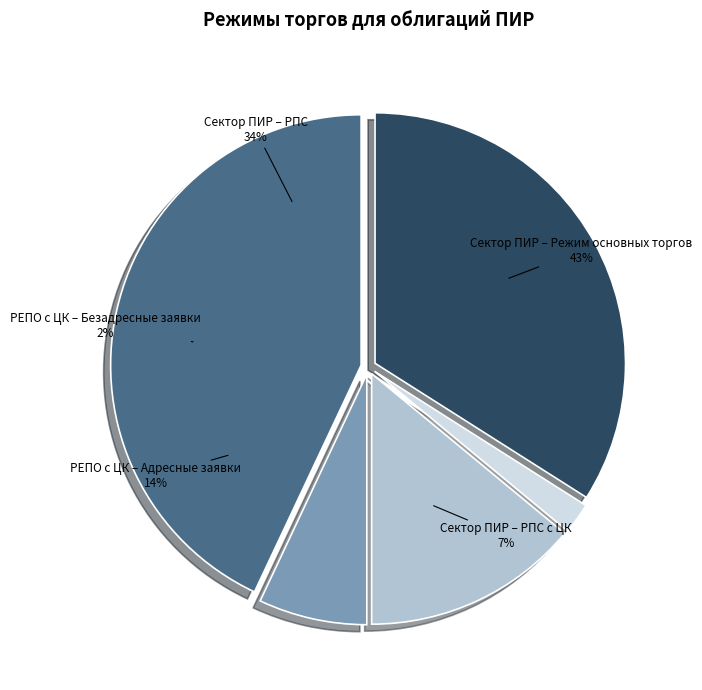

To the nearest percent, what portion does РЕПО с ЦК – Безадресные заявки represent?

2%